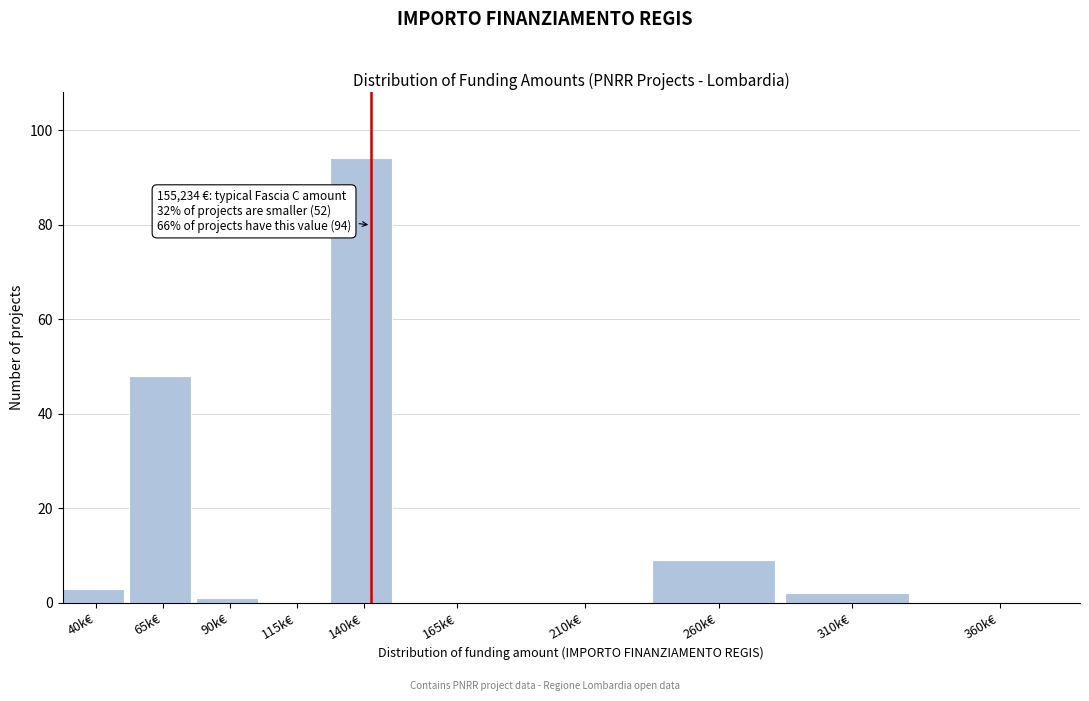

Reading right to left, transcribe all the data shown in this chart.

360k€=0	310k€=2	260k€=9	210k€=0	165k€=0	140k€=94	115k€=0	90k€=1	65k€=48	40k€=3